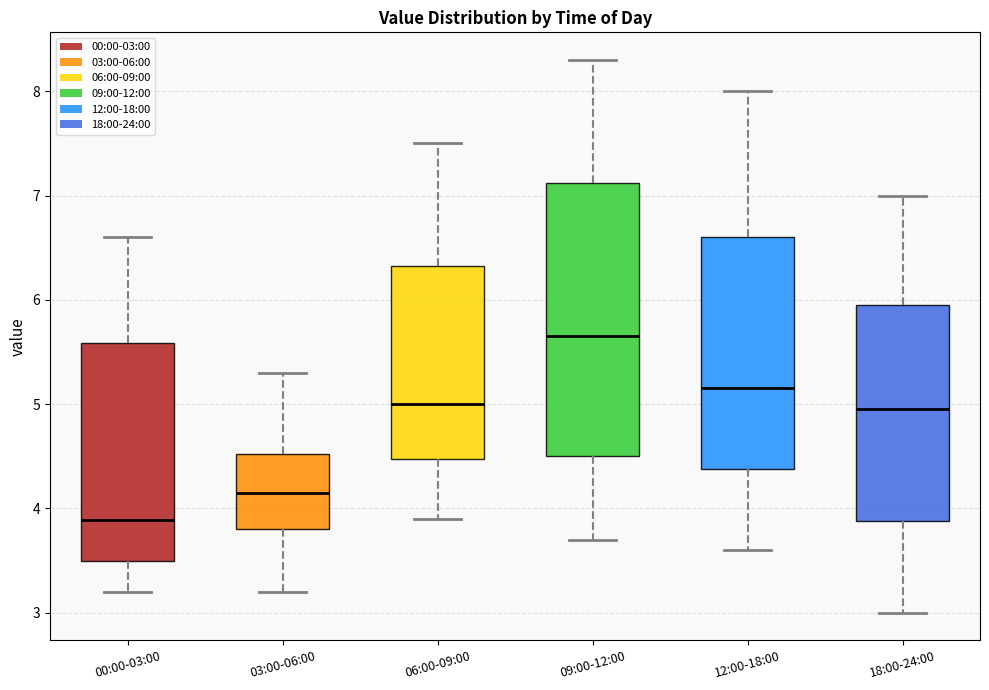

Which box's median line is the highest?

09:00-12:00